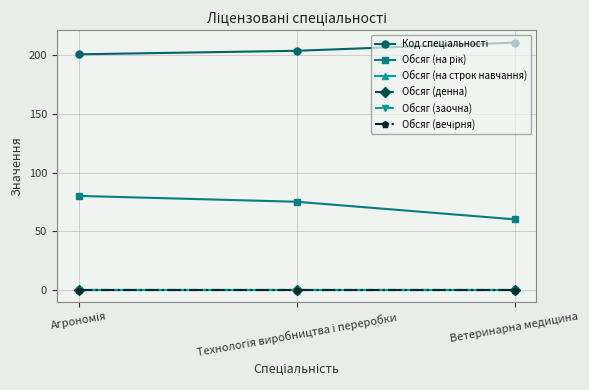

Reading left to right, extract all data points from this chart.

Код спеціальності: Агрономія=201	Технологія виробництва і переробки=204	Ветеринарна медицина=211
Обсяг (на рік): Агрономія=80	Технологія виробництва і переробки=75	Ветеринарна медицина=60
Обсяг (на строк навчання): Агрономія=0	Технологія виробництва і переробки=0	Ветеринарна медицина=0
Обсяг (денна): Агрономія=0	Технологія виробництва і переробки=0	Ветеринарна медицина=0
Обсяг (заочна): Агрономія=0	Технологія виробництва і переробки=0	Ветеринарна медицина=0
Обсяг (вечірня): Агрономія=0	Технологія виробництва і переробки=0	Ветеринарна медицина=0